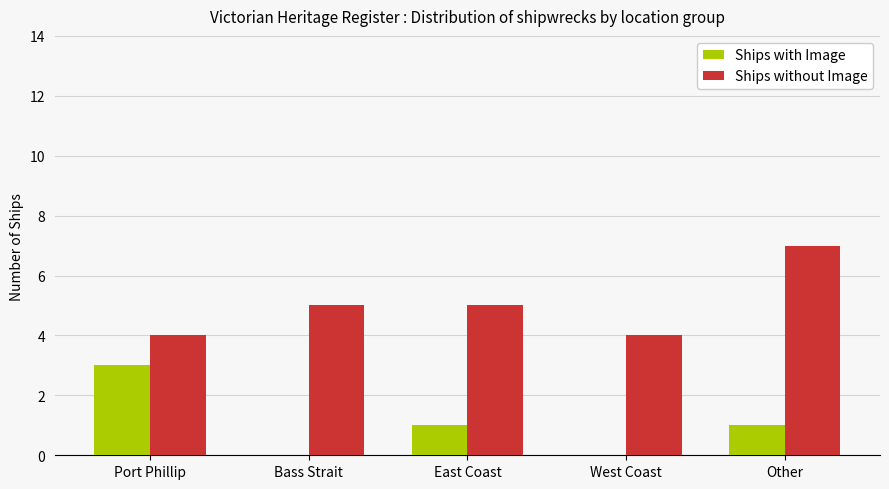

The value of Ships with Image at Bass Strait is 0. True or false?

True